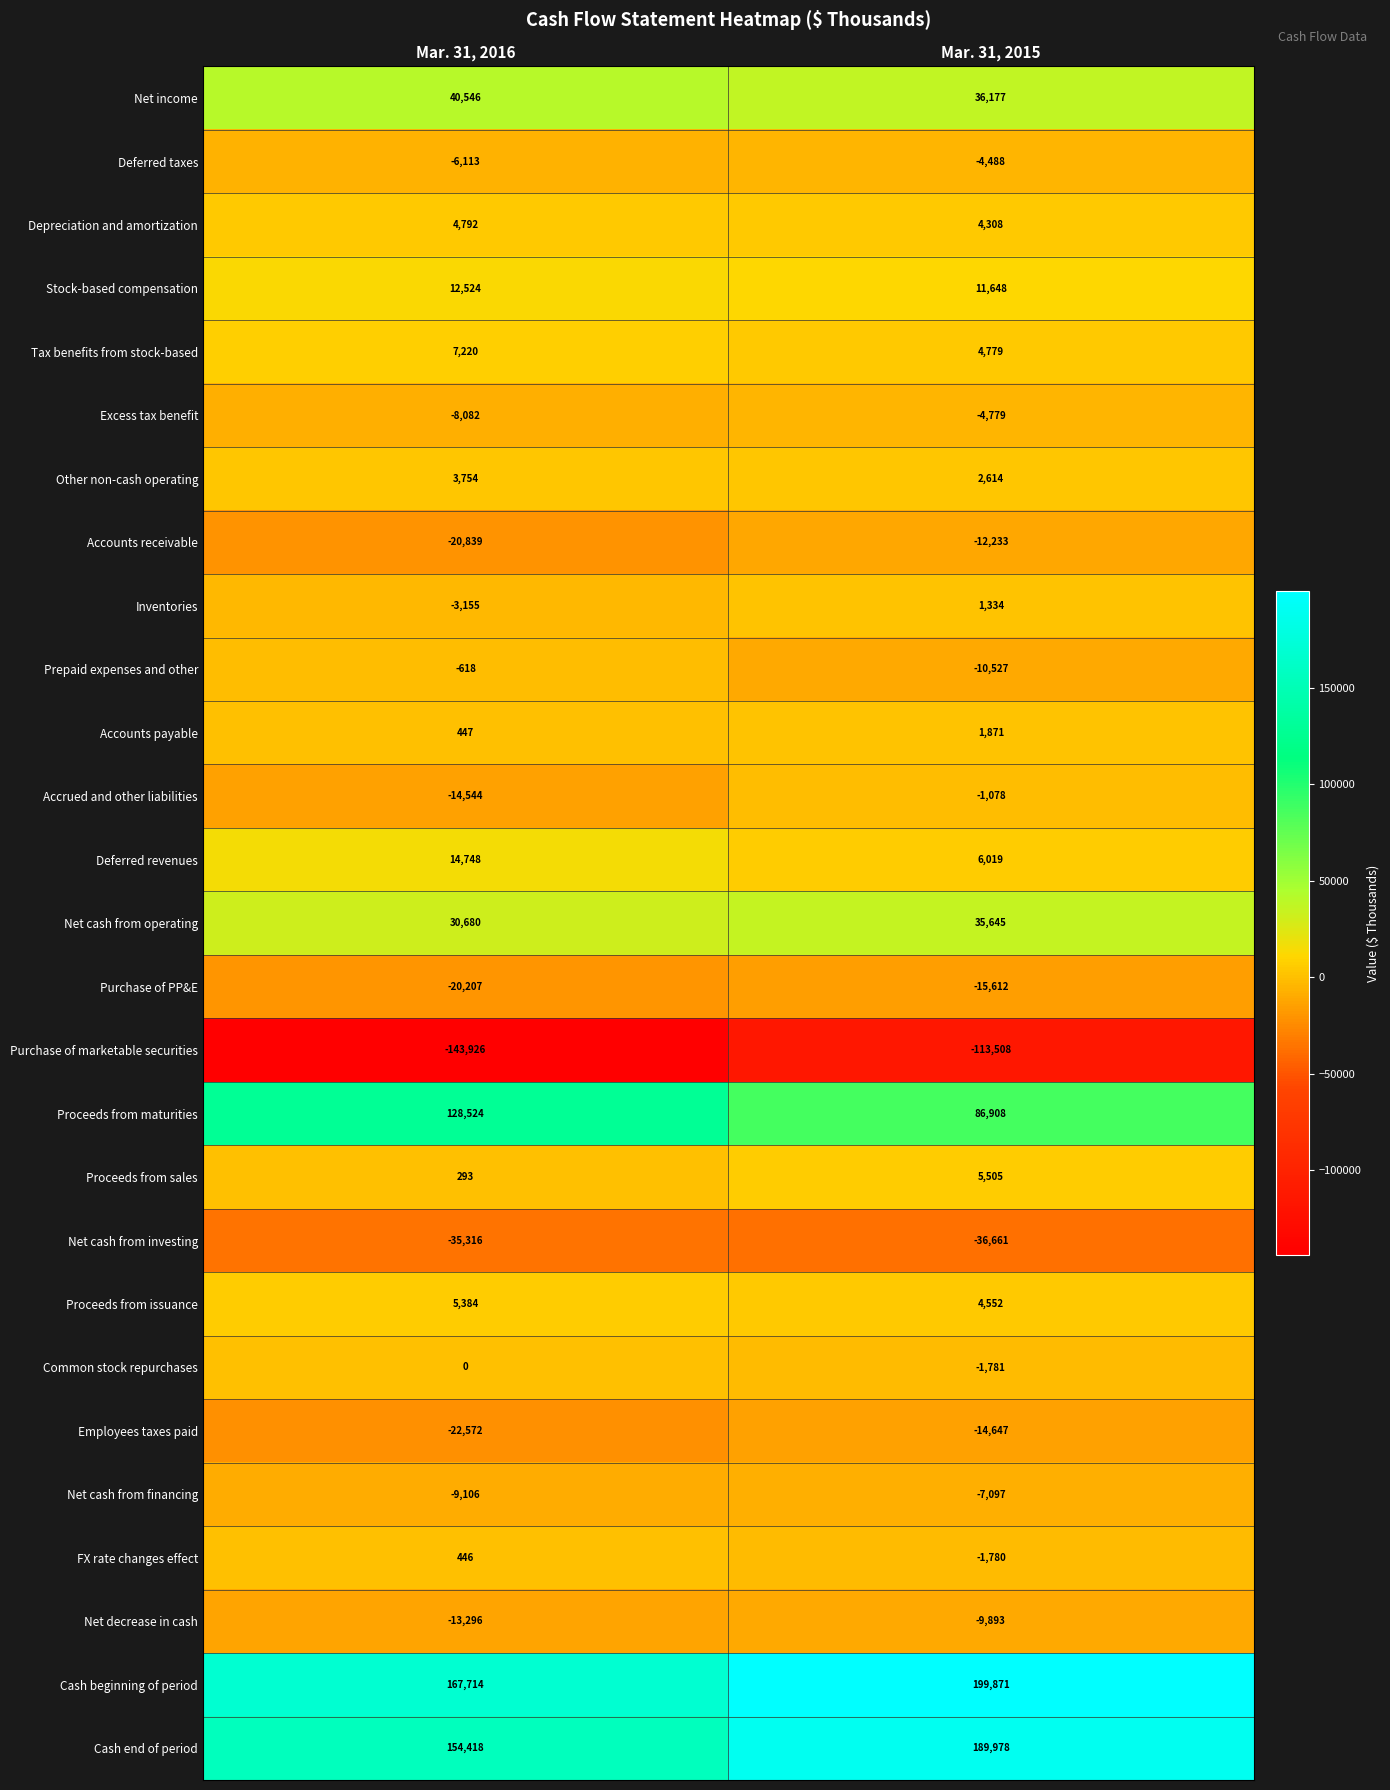

At which category is the sum across all series the highest?

Mar. 31, 2015